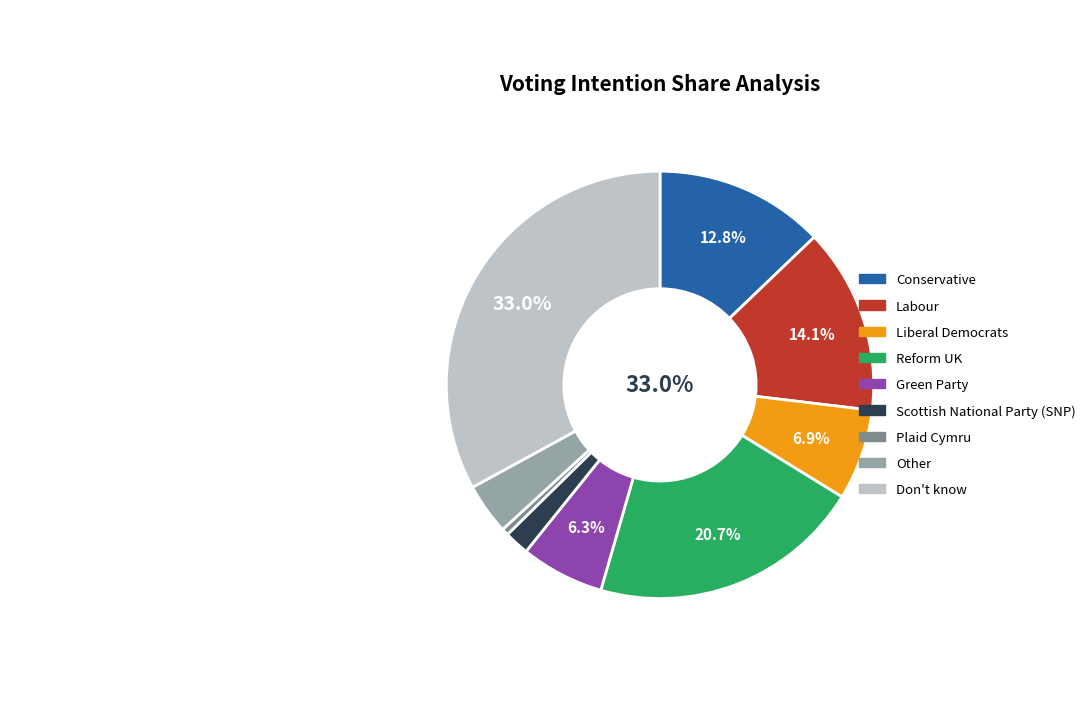

To the nearest percent, what portion does Other represent?

4%